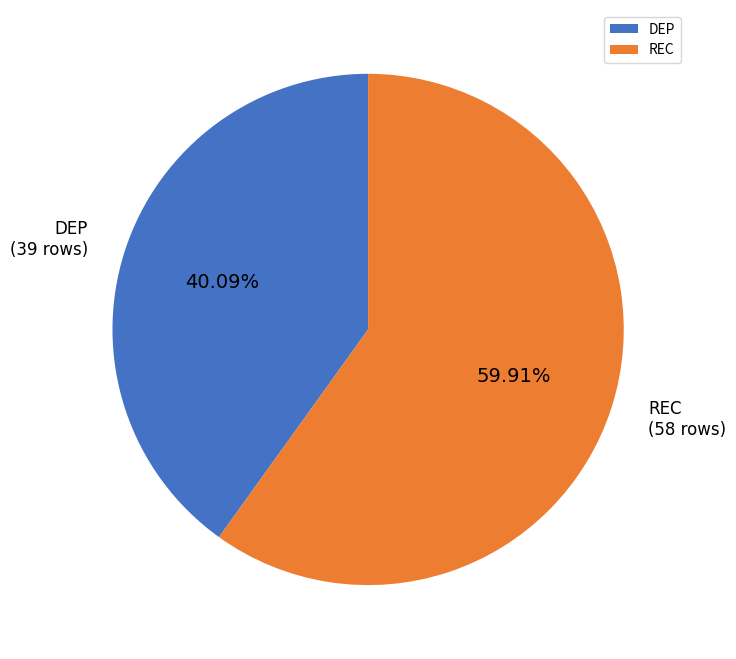

Which has a higher value, DEP or REC?

REC